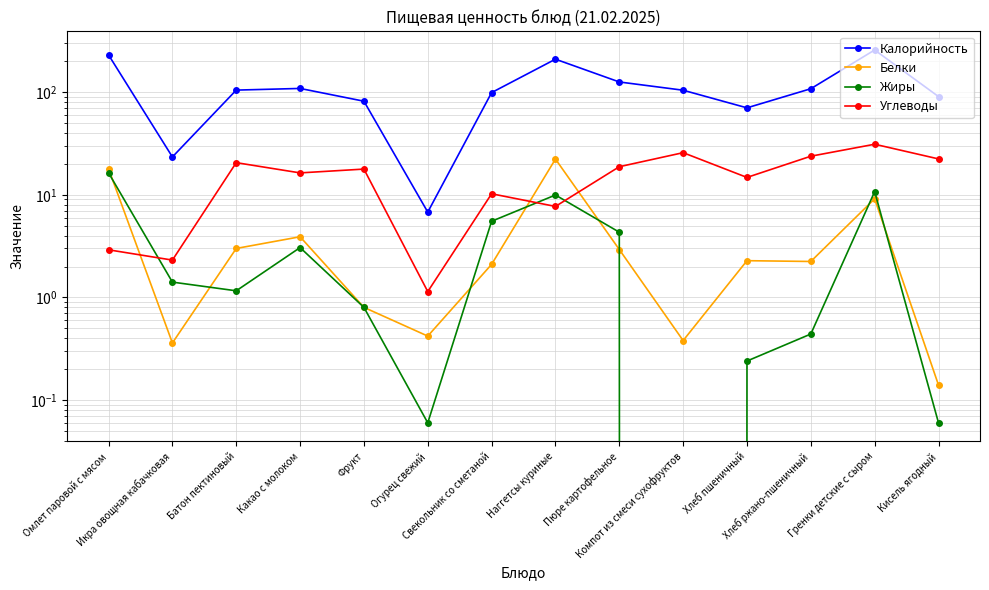

Is it true that Калорийность equals 104.7 at Батон пектиновый?

True